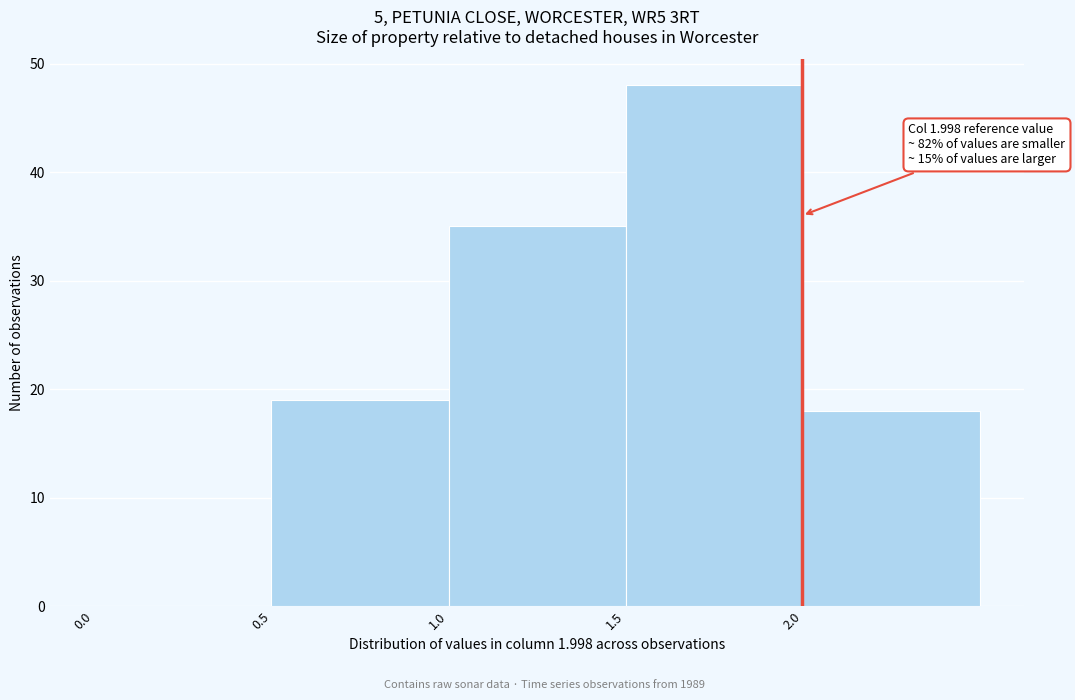

Over which range of the x-axis is the bar tallest?

1.5 to 2.0